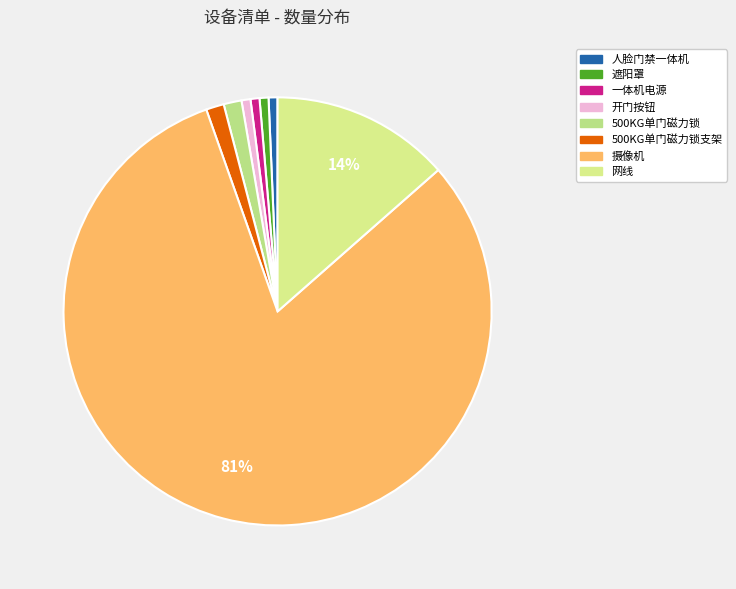

Count the number of slices in the pie.

8